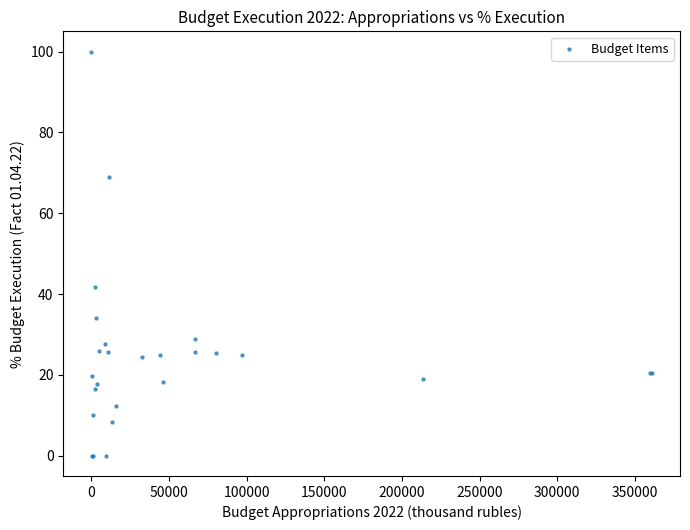

What Y value in the scatter plot is closest to 50?

41.7